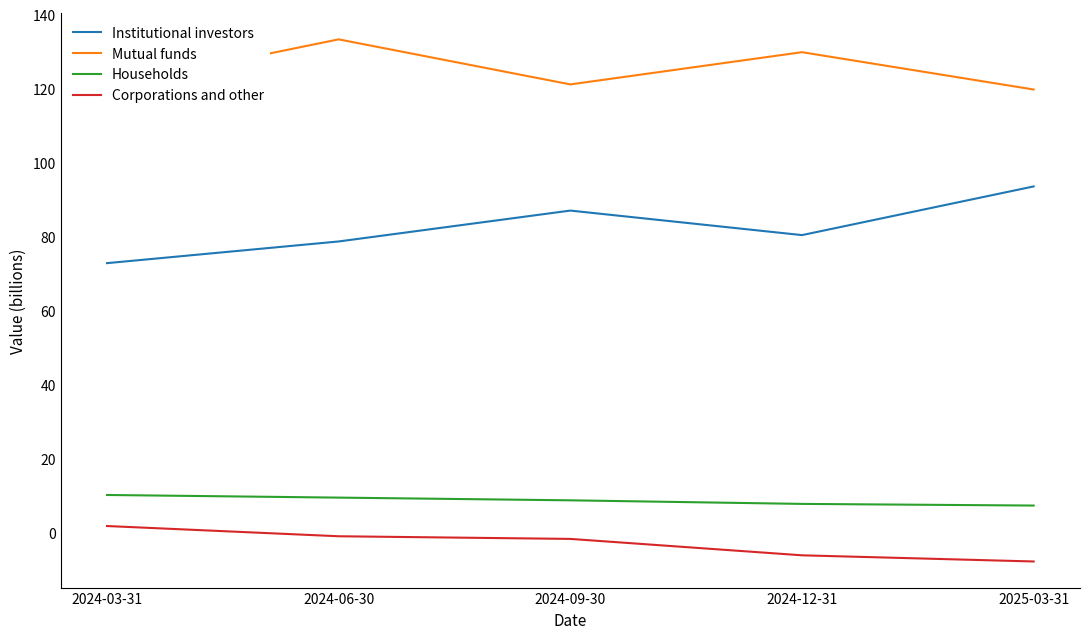

The Mutual funds series shows 121.2 at 2024-09-30. True or false?

True